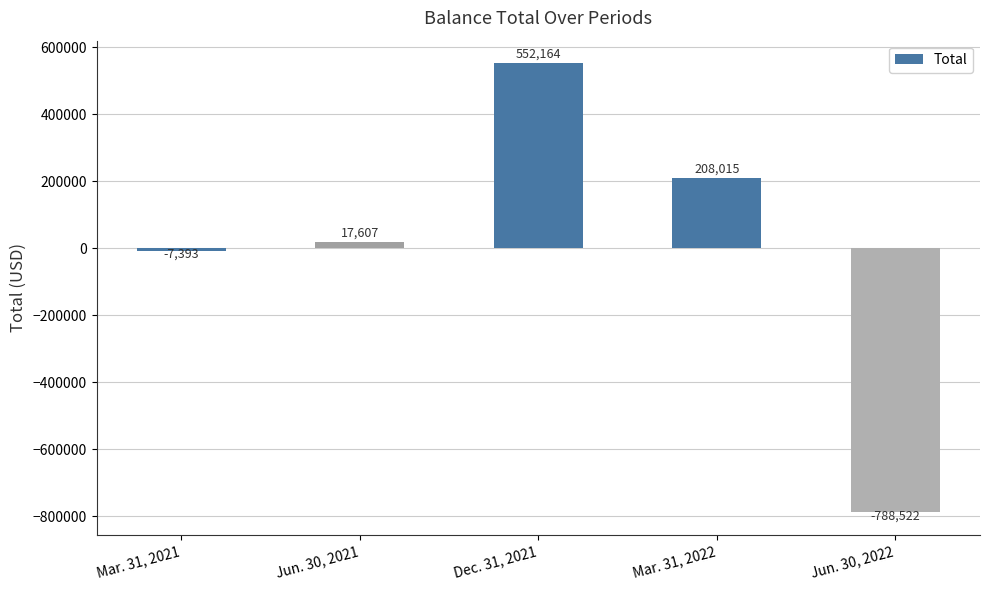

The chart shows a value of 75722 at Mar. 31, 2022. True or false?

False